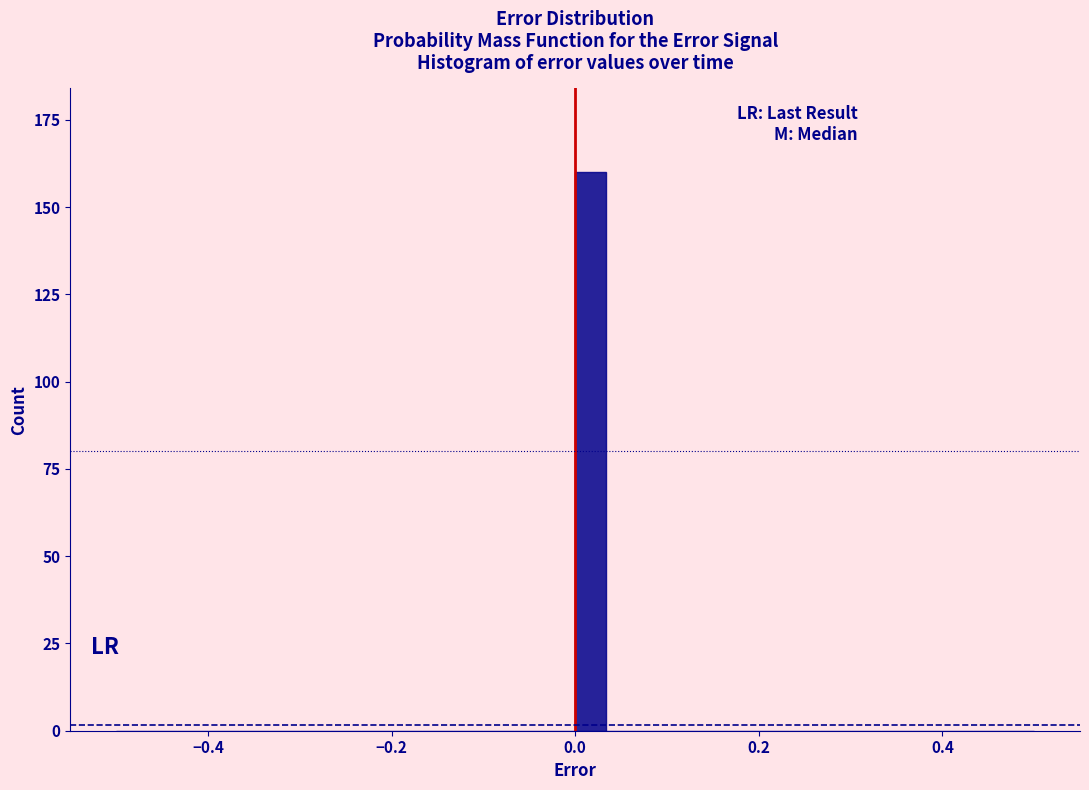

Around what value on the x-axis is the tallest bar? Give the approximate position of its centre, as read against the axis.

0.02